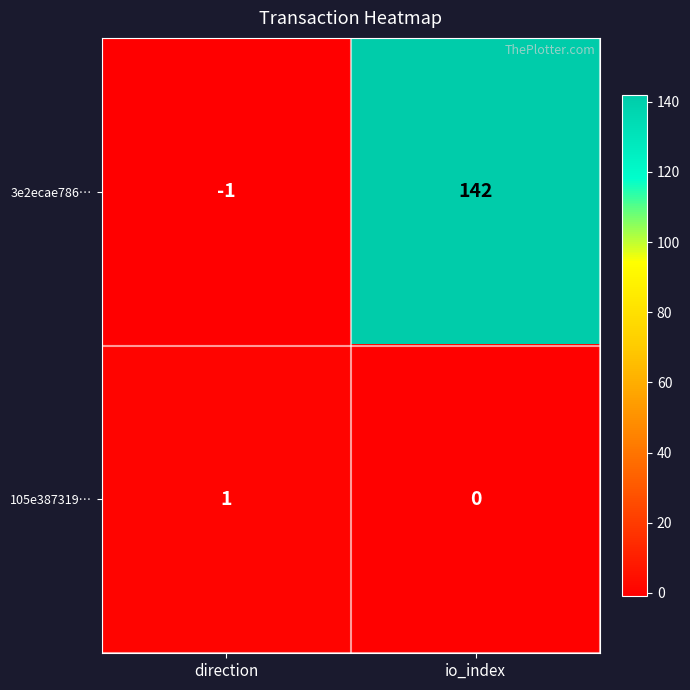

Which series changed the most between direction and io_index?

3e2ecae786…